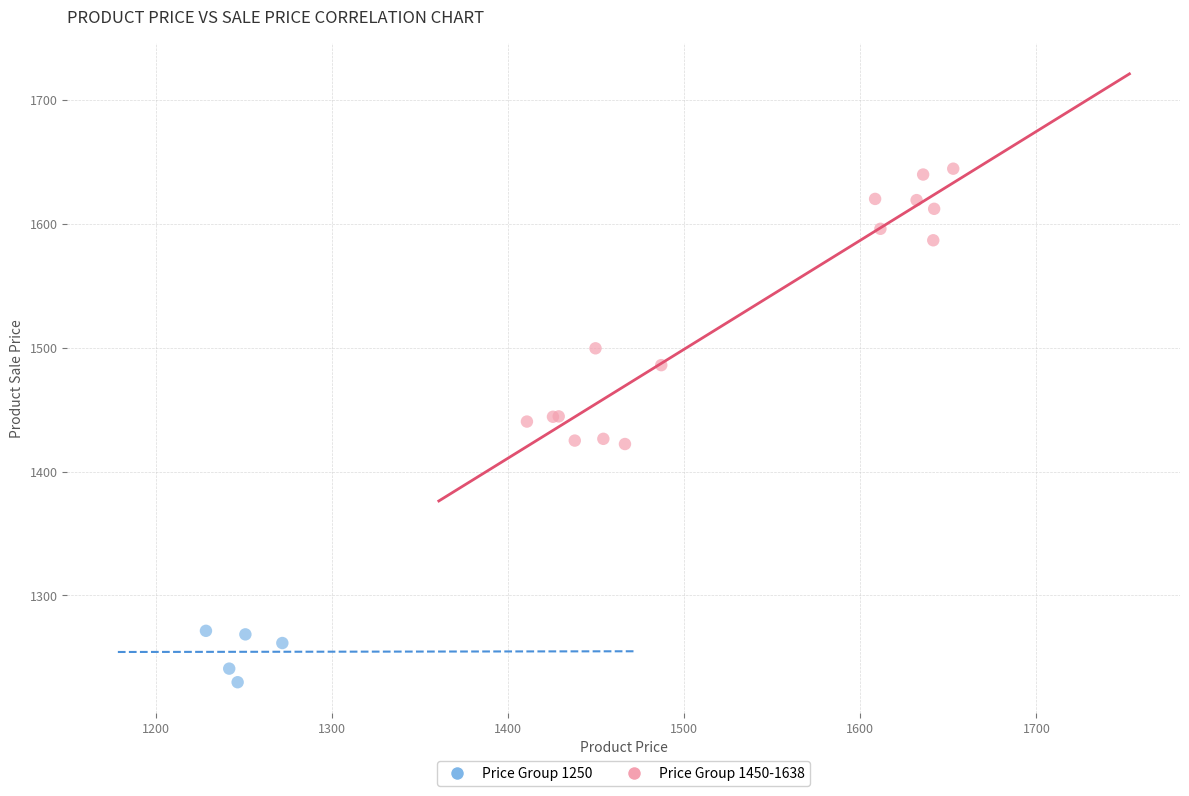

Which series contains the highest Y value?

Price Group 1450-1638